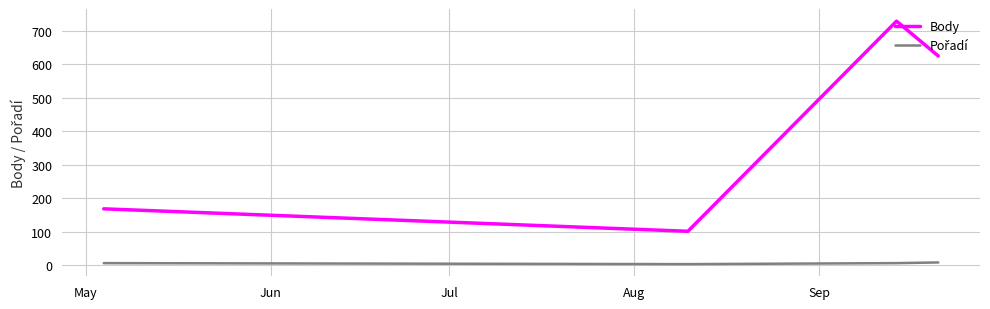

Which series has the largest range (max minus min)?

Body